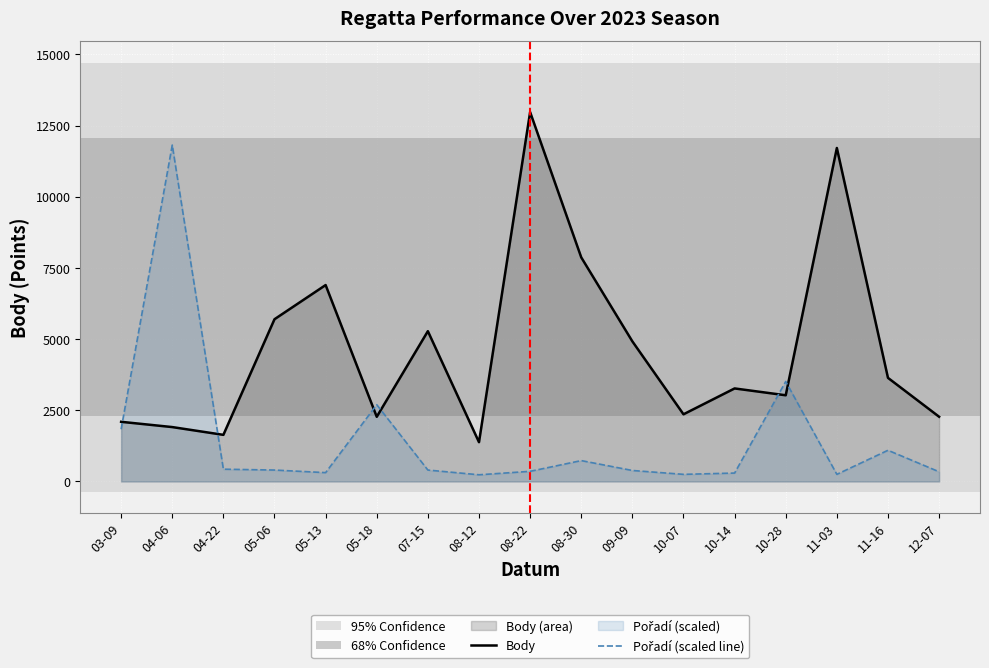

The value of Pořadí (scaled line) at 10-14 is 95.4. True or false?

False